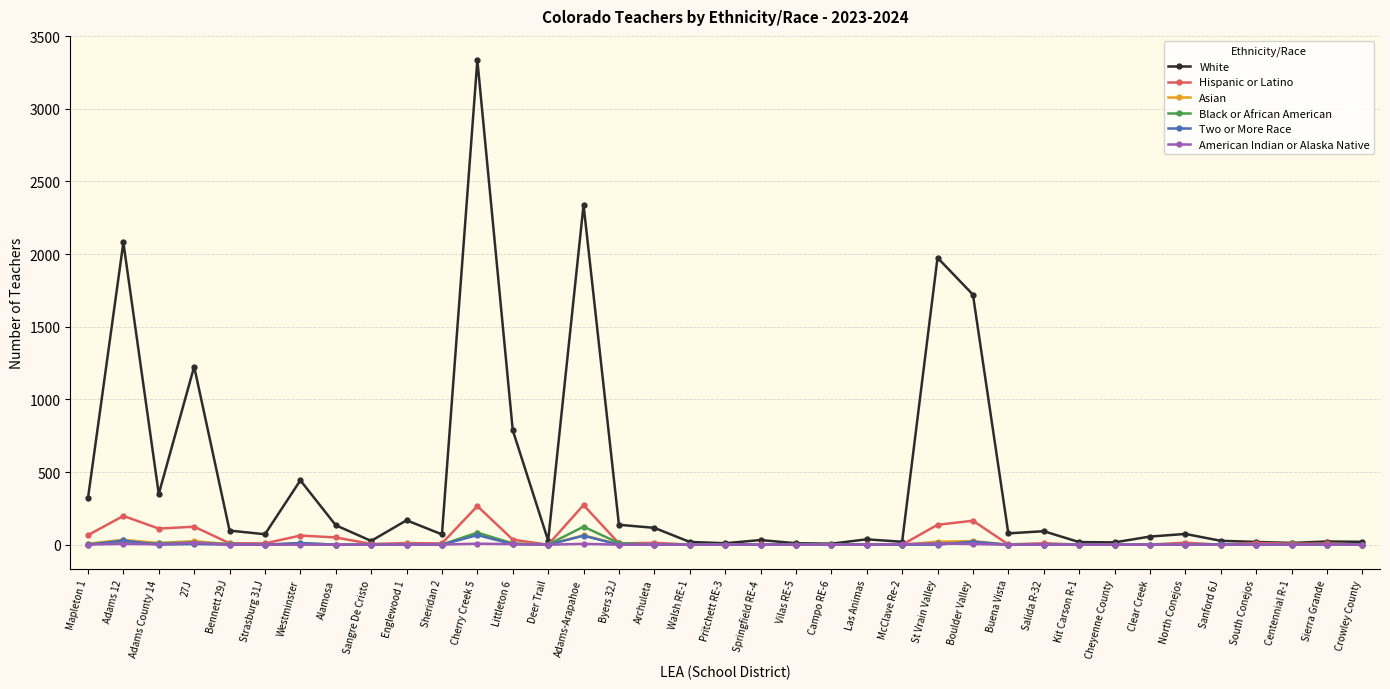

What is the difference between the White values at Mapleton 1 and Byers 32J?

183